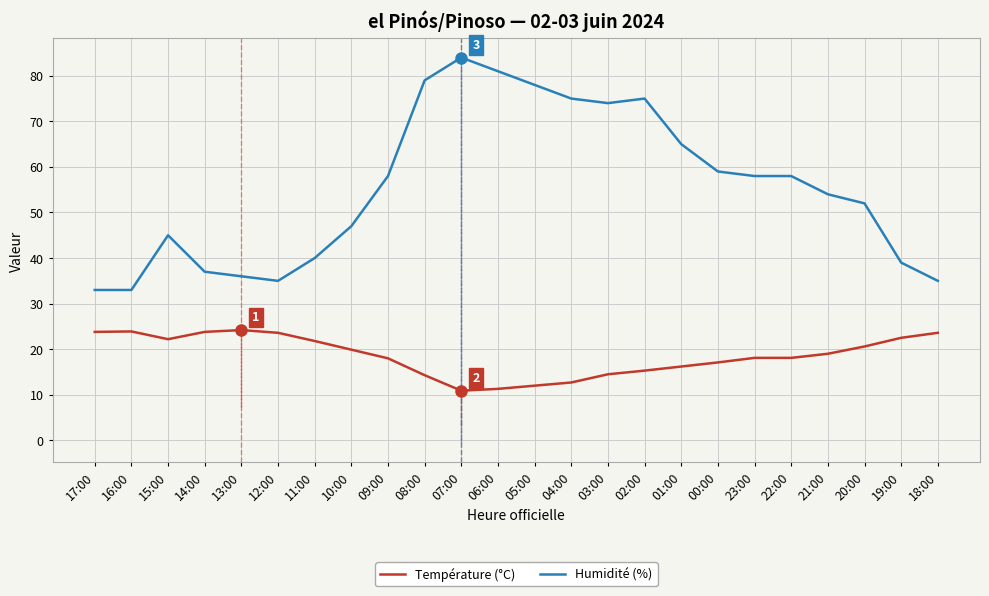

What are all the series names shown in the legend?

Température (°C), Humidité (%)